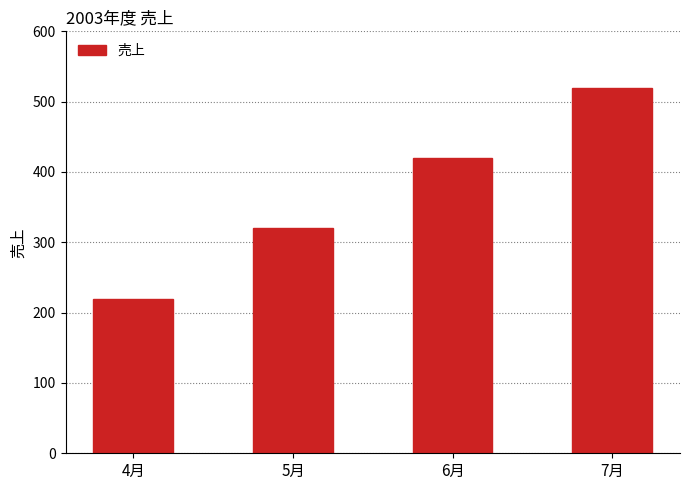

What value does the data have at 6月, to the nearest 50?

400